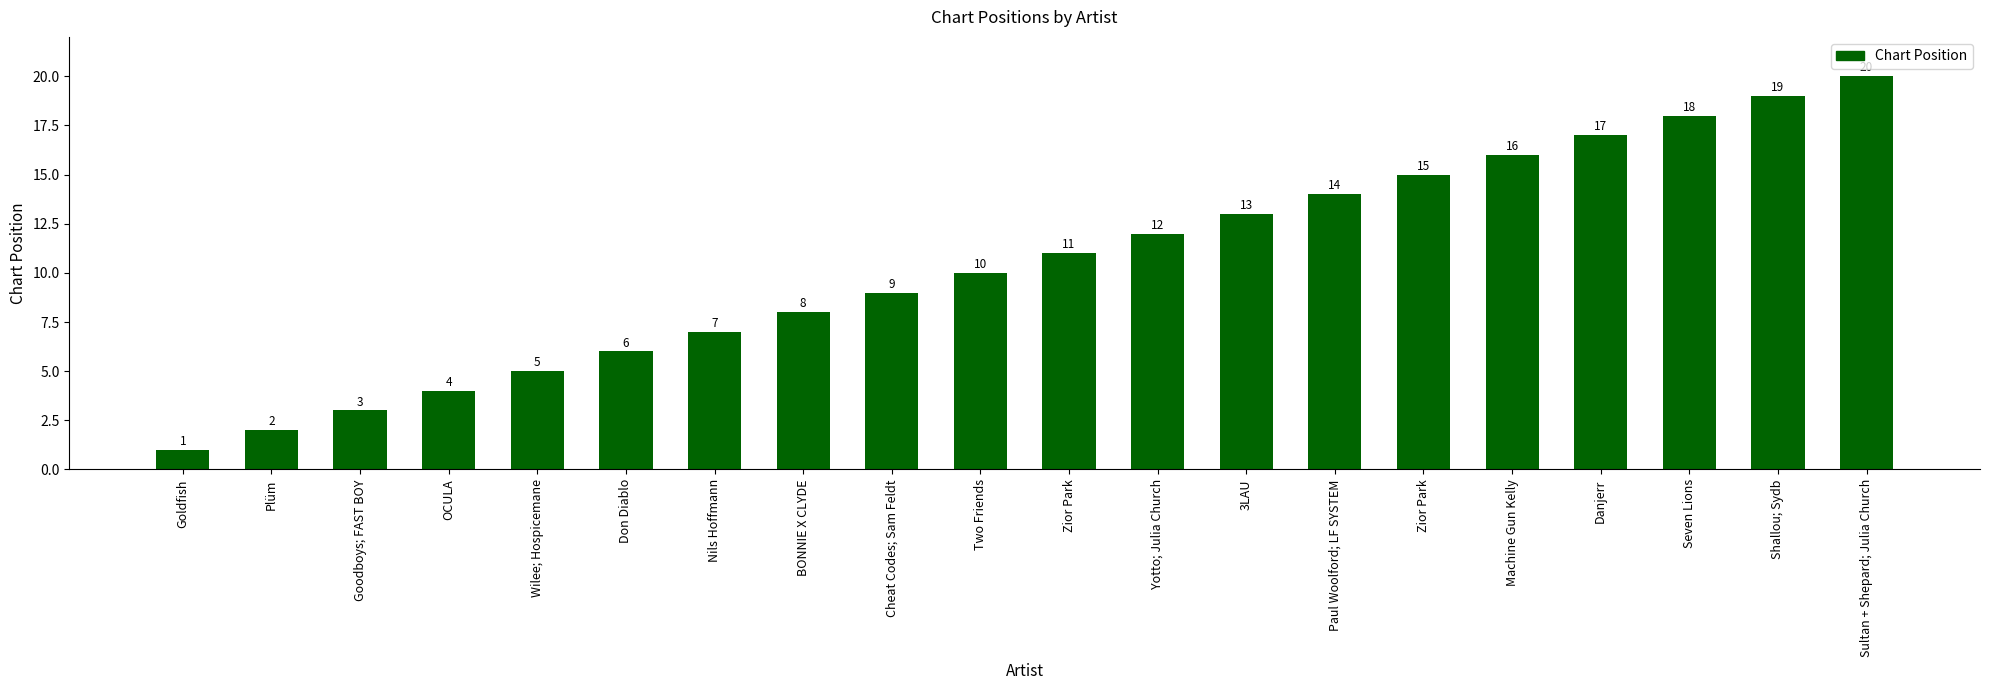

Reading left to right, extract all data points from this chart.

Goldfish=1	Plüm=2	Goodboys; FAST BOY=3	OCULA=4	Wilee; Hospicemane=5	Don Diablo=6	Nils Hoffmann=7	BONNIE X CLYDE=8	Cheat Codes; Sam Feldt=9	Two Friends=10	Zior Park=11	Yotto; Julia Church=12	3LAU=13	Paul Woolford; LF SYSTEM=14	Zior Park=15	Machine Gun Kelly=16	Danjerr=17	Seven Lions=18	Shallou; Sydb=19	Sultan + Shepard; Julia Church=20